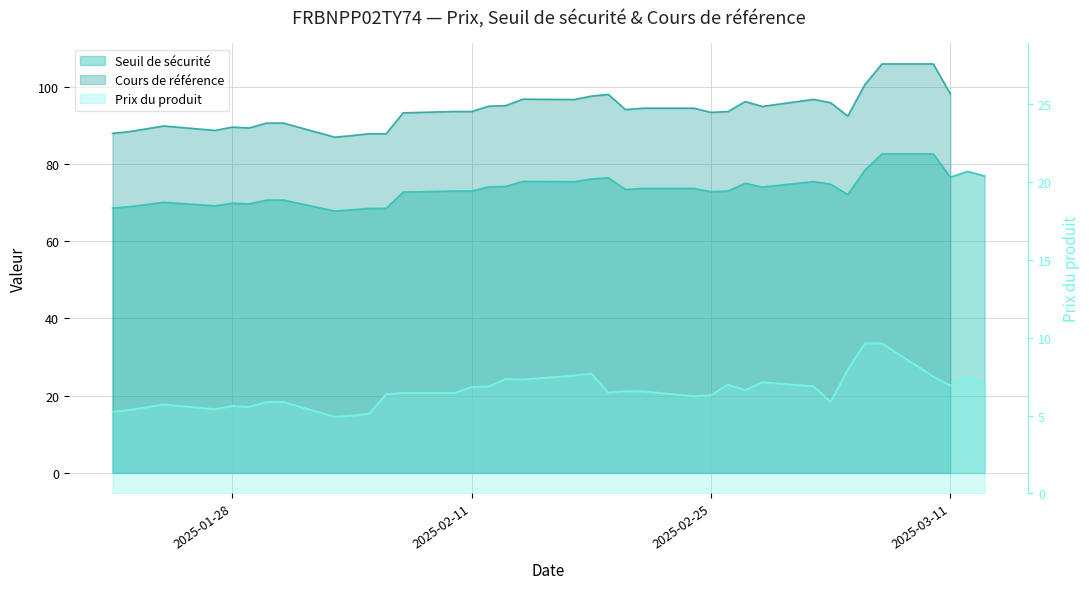

Rank the categories by Seuil de sécurité value from highest to lowest.

2025-03-07, 2025-03-10, 2025-03-06, 2025-03-12, 2025-03-13, 2025-03-11, 2025-02-19, 2025-02-18, 2025-02-14, 2025-03-03, 2025-02-17, 2025-02-27, 2025-03-04, 2025-02-13, 2025-02-12, 2025-02-28, 2025-02-21, 2025-02-24, 2025-02-20, 2025-02-10, 2025-02-11, 2025-02-26, 2025-02-25, 2025-02-07, 2025-03-05, 2025-01-30, 2025-01-31, 2025-01-24, 2025-01-28, 2025-01-29, 2025-01-27, 2025-01-22, 2025-01-21, 2025-02-05, 2025-02-06, 2025-02-04, 2025-02-03